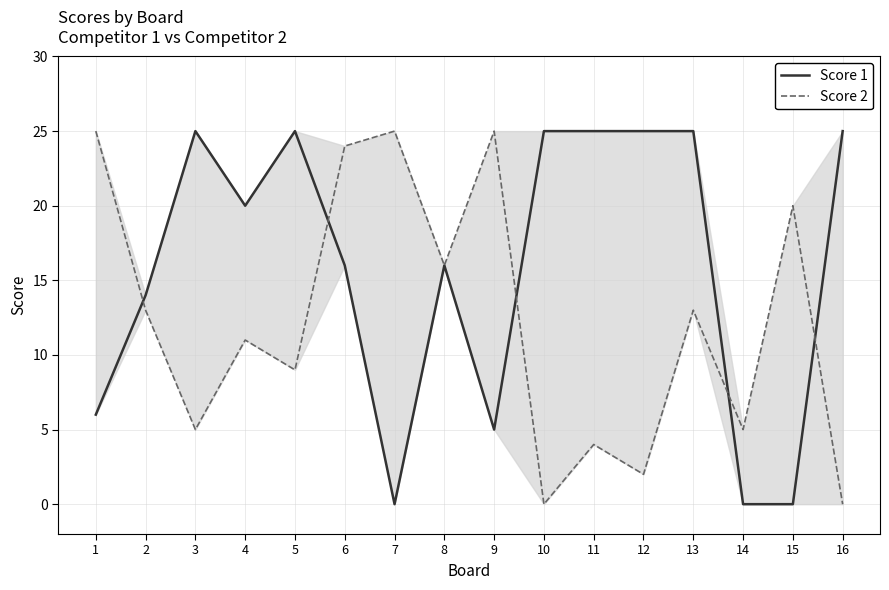

True or false: Score 1 has a value of 16 at 6.

True